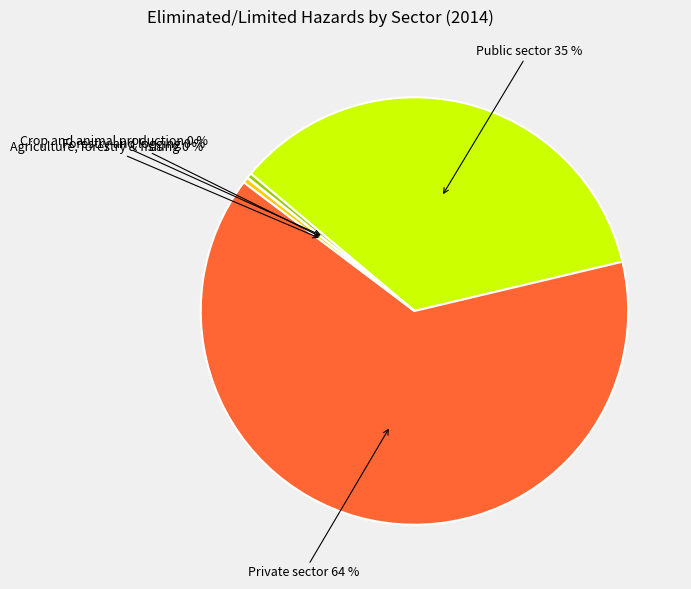

To the nearest percent, what is the average slice percentage?

20%